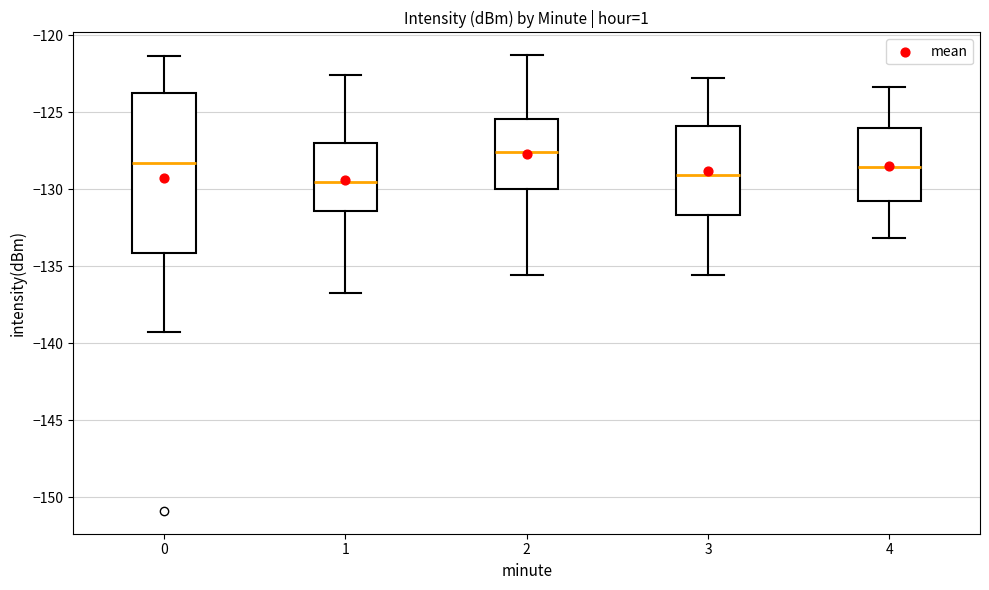

Reading left to right, transcribe this box plot: for each box, give where its median line is, the range the box spans, and where its two whiskers end, as read against the y-axis. The values are not printed on the chart, so give them approximately, as read against the axis.

0: median -128.5, box -134.0 to -123.5, whiskers -139.5 to -121.5
1: median -129.5, box -131.5 to -127.0, whiskers -136.5 to -122.5
2: median -127.5, box -130.0 to -125.5, whiskers -135.5 to -121.5
3: median -129.0, box -131.5 to -126.0, whiskers -135.5 to -123.0
4: median -128.5, box -131.0 to -126.0, whiskers -133.0 to -123.5